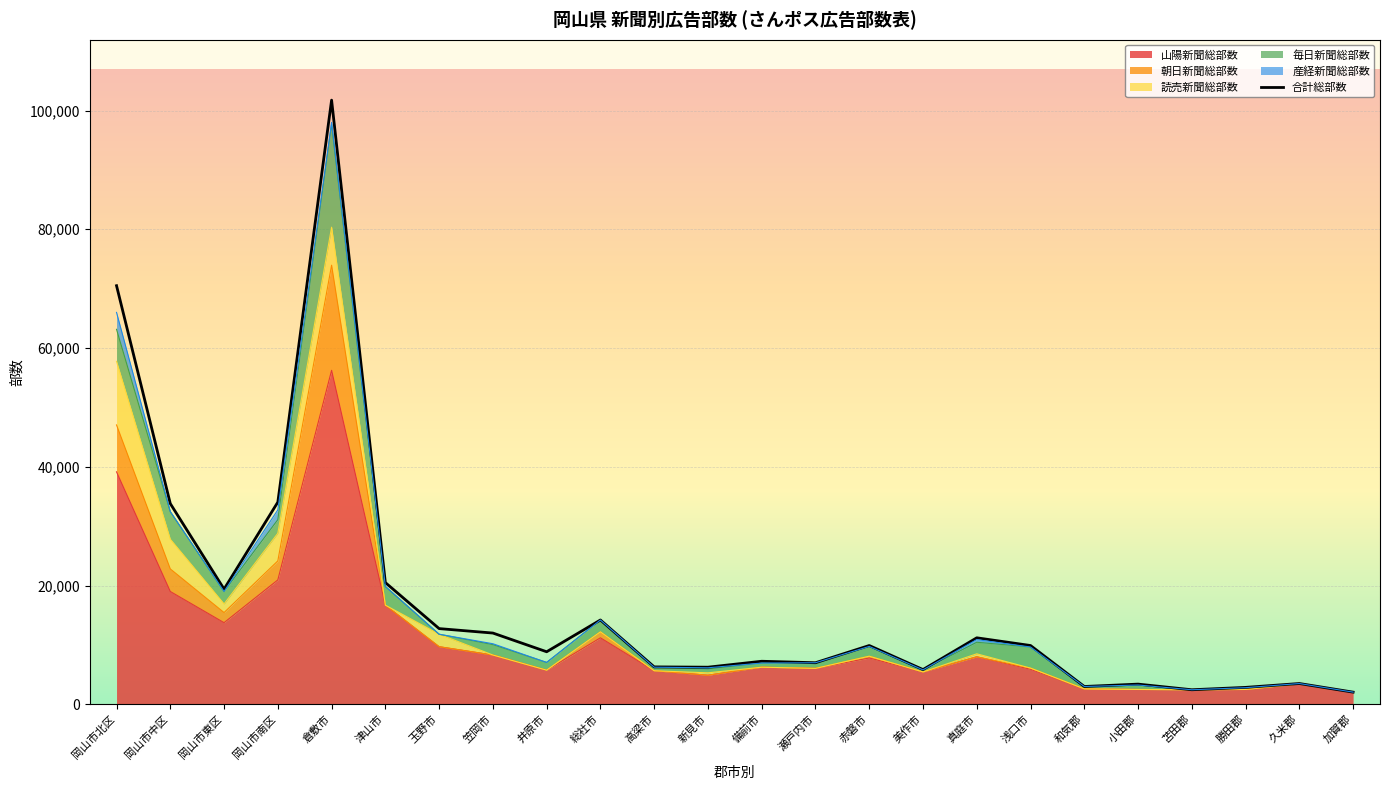

List the labels in order of value, largest first.

倉敷市, 岡山市北区, 岡山市南区, 岡山市中区, 津山市, 岡山市東区, 総社市, 玉野市, 笠岡市, 真庭市, 赤磐市, 浅口市, 井原市, 備前市, 瀬戸内市, 高梁市, 新見市, 美作市, 久米郡, 小田郡, 和気郡, 勝田郡, 苫田郡, 加賀郡